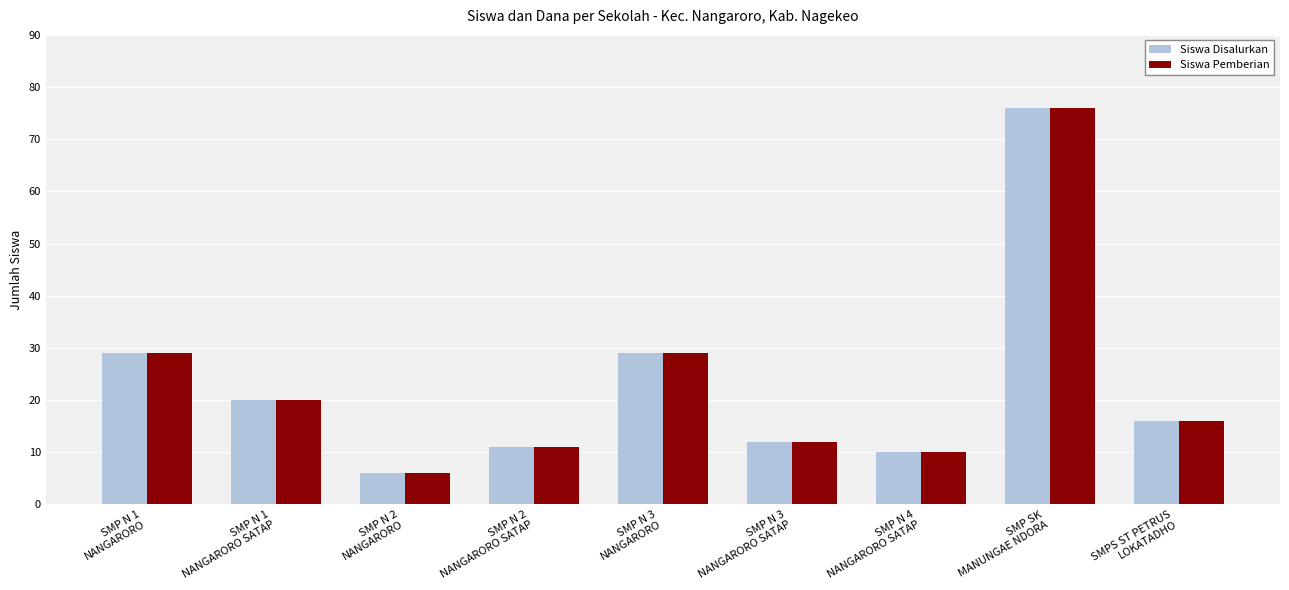

What position from the right is SMP N 3
NANGARORO SATAP?

4